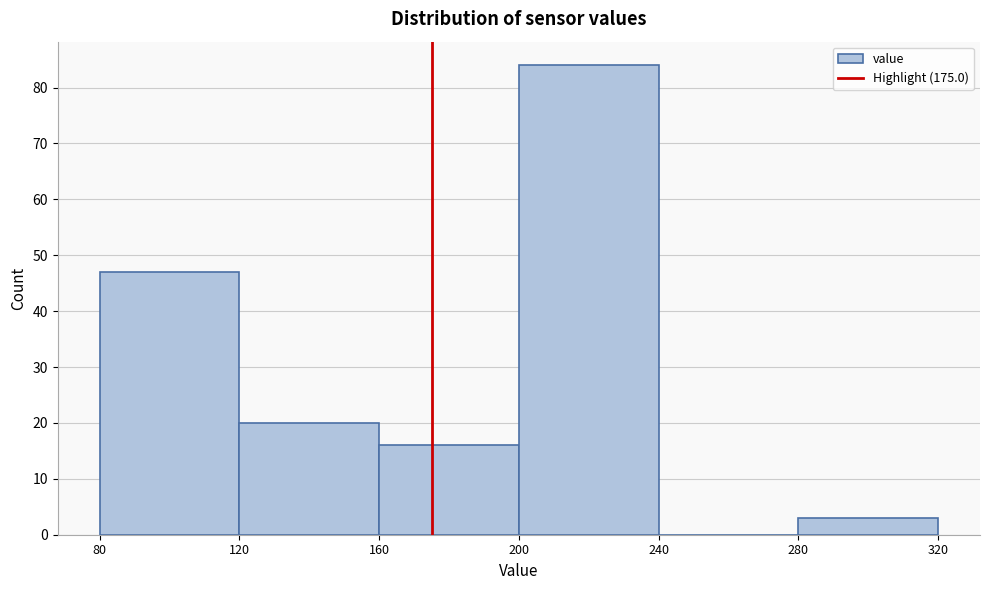

Over which range of the x-axis is the bar tallest?

200 to 240